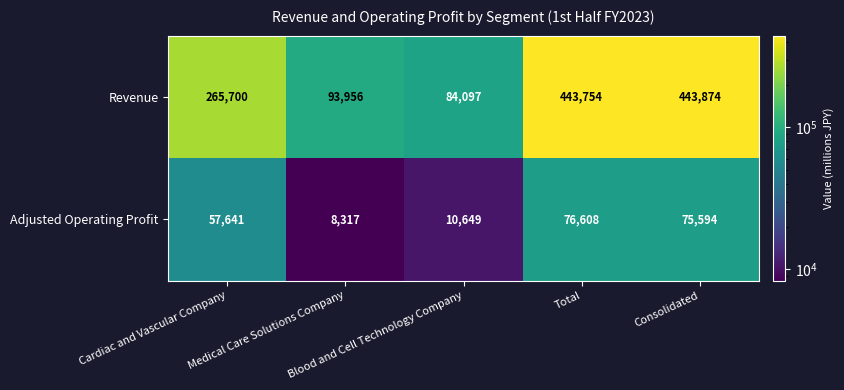

Which series has the widest spread of values?

Revenue